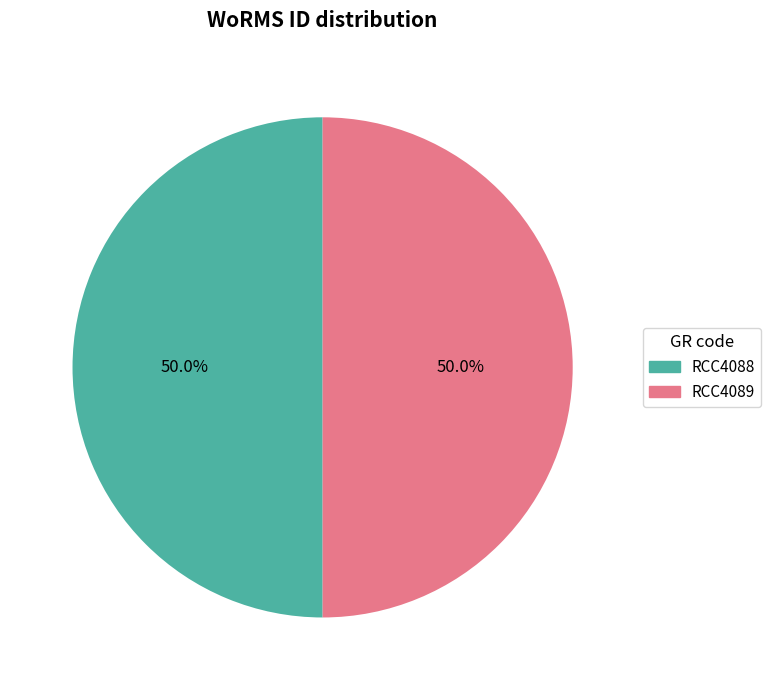

The RCC4089 slice represents 57% of the pie. True or false?

False